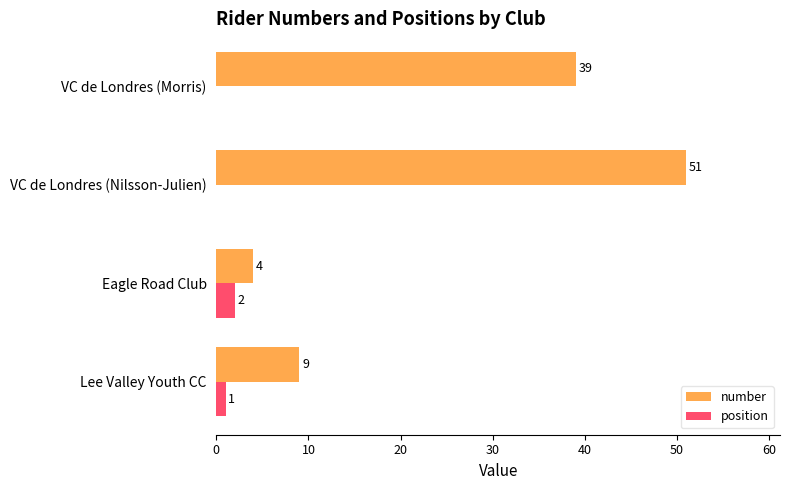

Where is number nearest to the value 27?

VC de Londres (Morris)